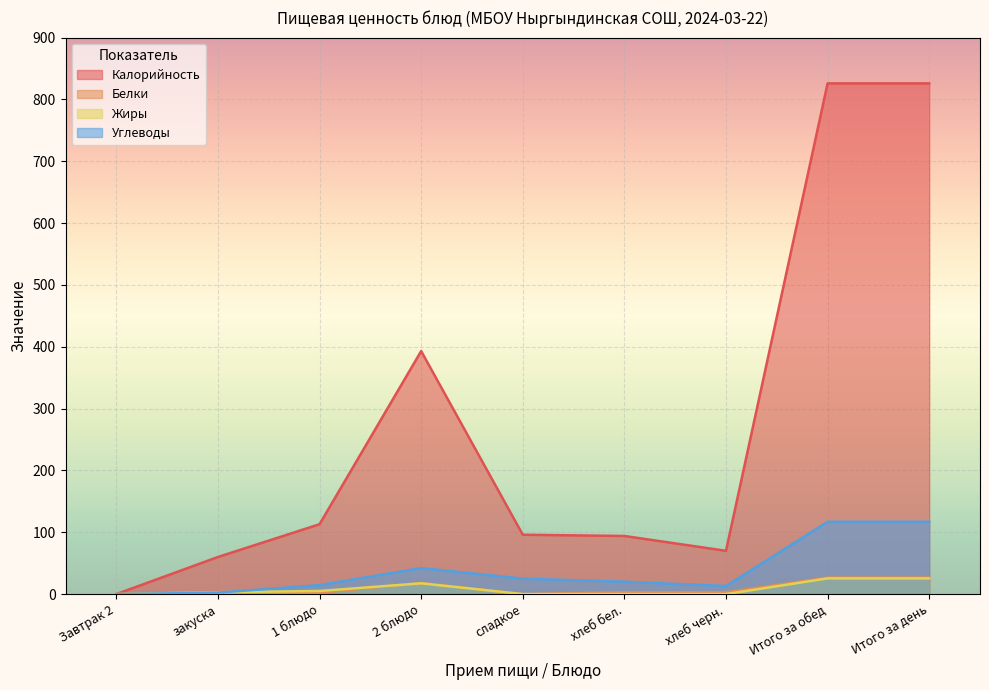

At which label is Белки closest to 13?

2 блюдо